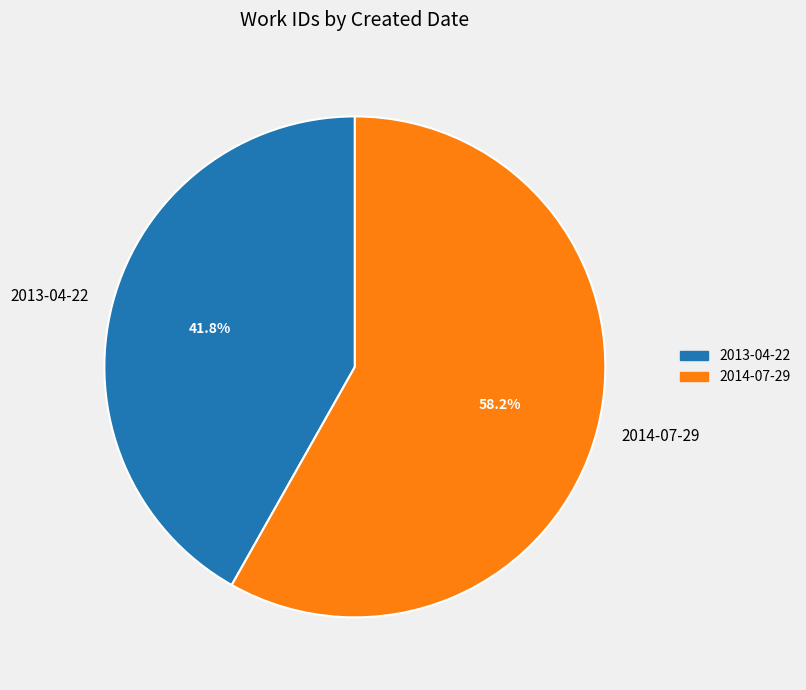

Is there any slice that represents more than half of the pie?

Yes